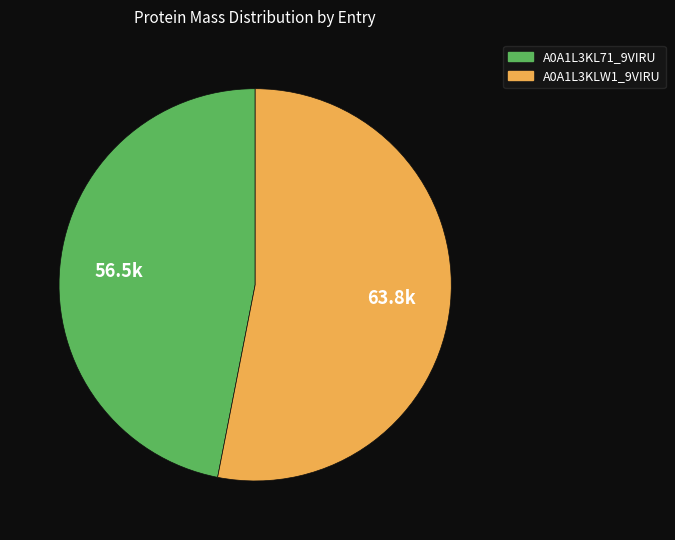

Is the sum of A0A1L3KLW1_9VIRU and A0A1L3KL71_9VIRU greater than half?

Yes